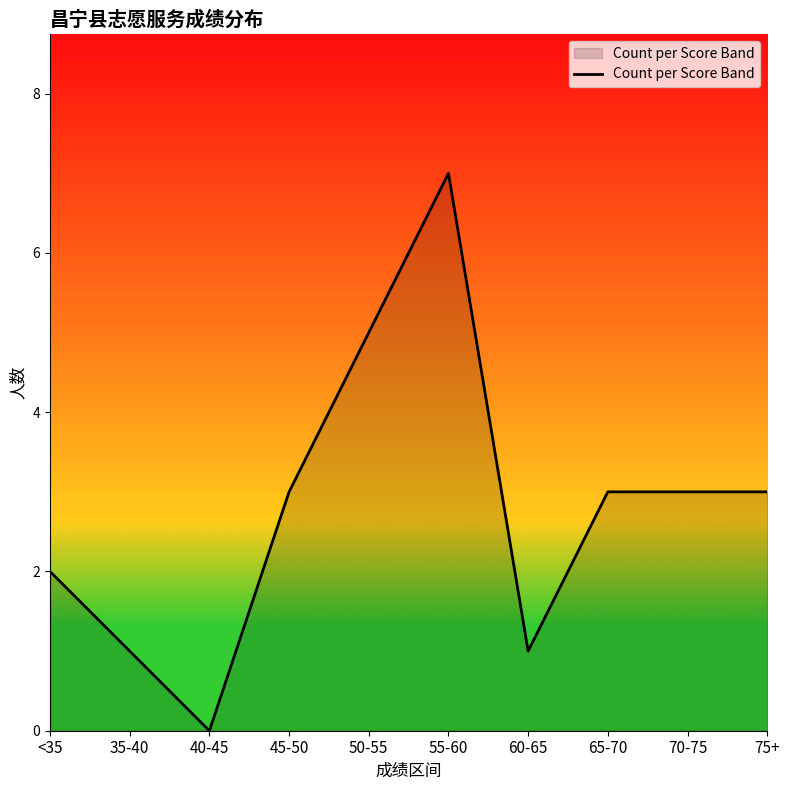

Reading right to left, what are all the values shown in this chart?

75+=3	70-75=3	65-70=3	60-65=1	55-60=7	50-55=5	45-50=3	40-45=0	35-40=1	<35=2